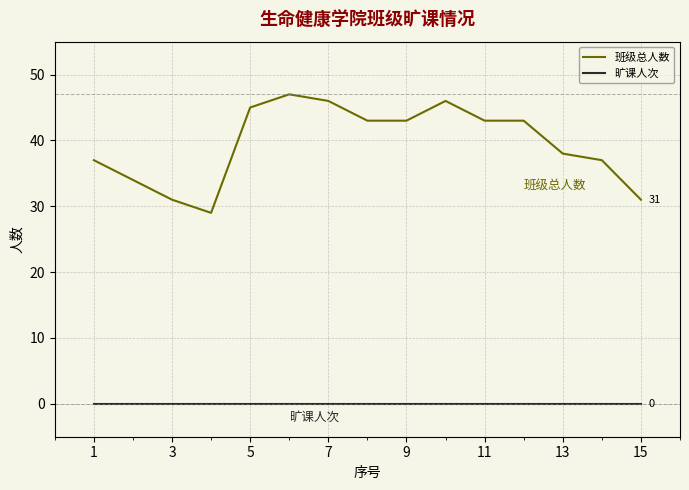

How many lines are shown in the chart?

2